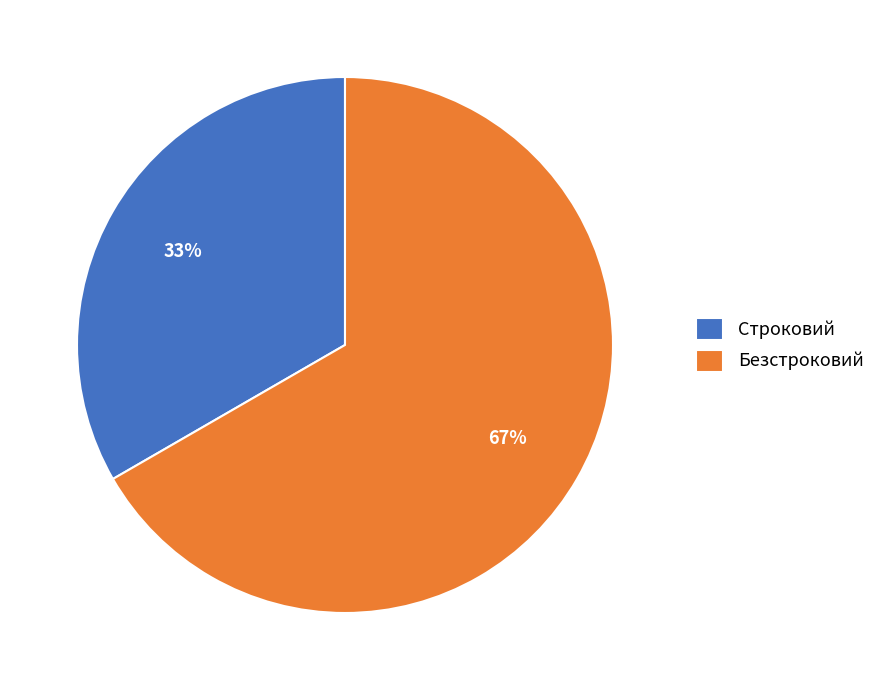

Rank the categories by value from lowest to highest.

Строковий, Безстроковий